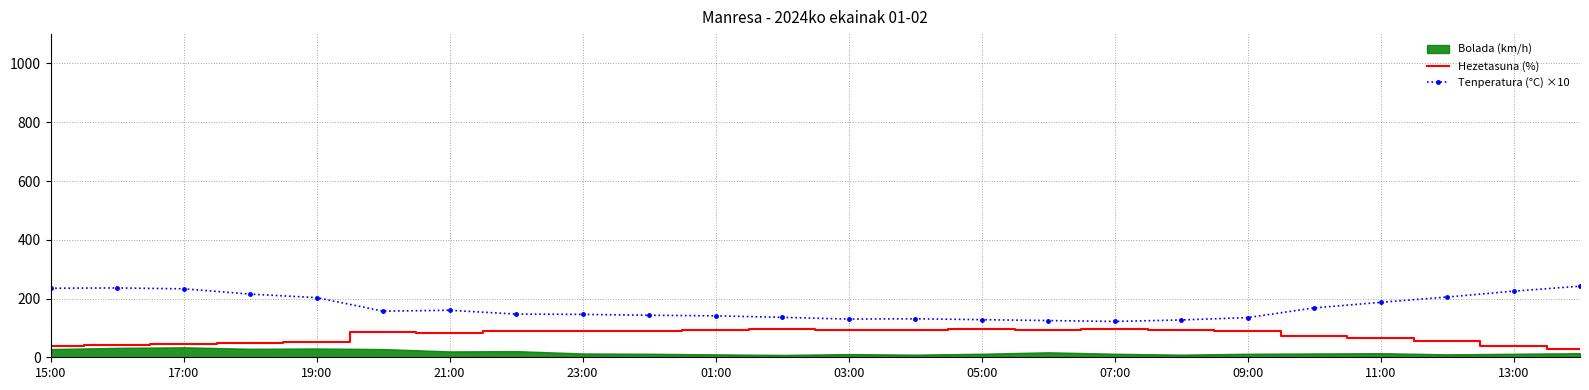

How many lines are shown in the chart?

2